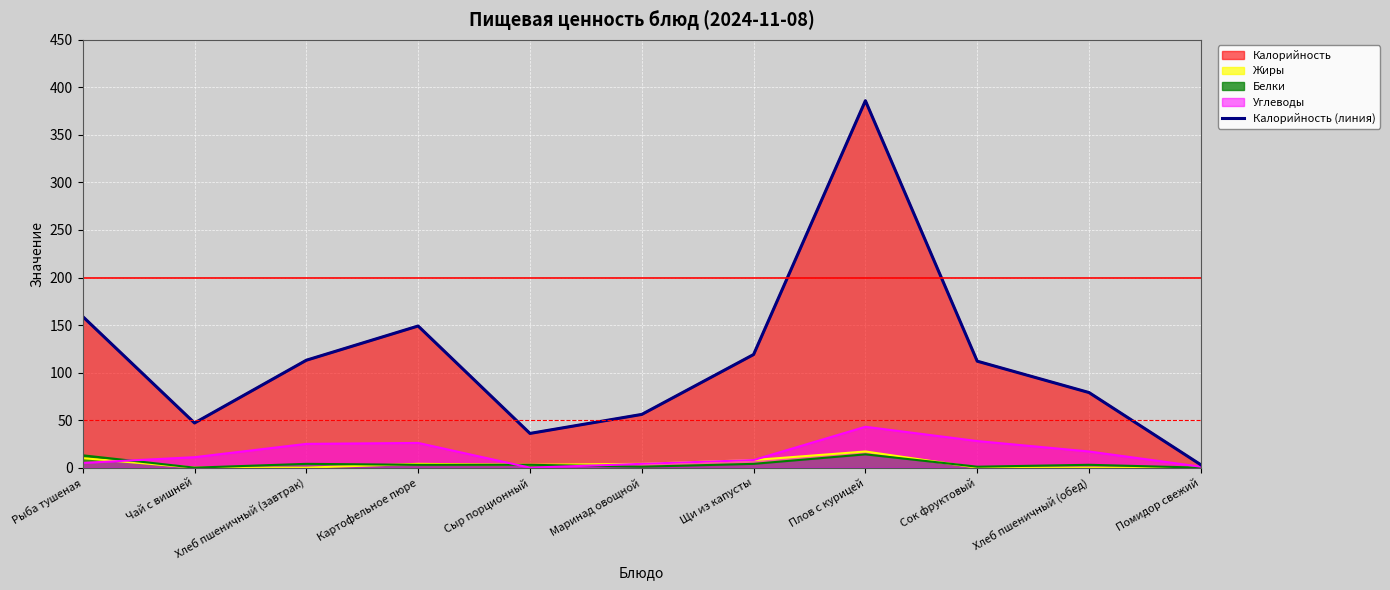

List the labels in order of value, largest first.

Плов с курицей, Рыба тушеная, Картофельное пюре, Щи из капусты, Хлеб пшеничный (завтрак), Сок фруктовый, Хлеб пшеничный (обед), Маринад овощной, Чай с вишней, Сыр порционный, Помидор свежий